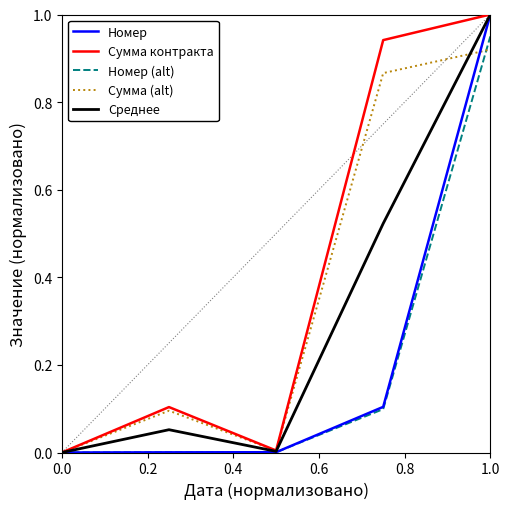

What is the greatest value displayed?

1.0